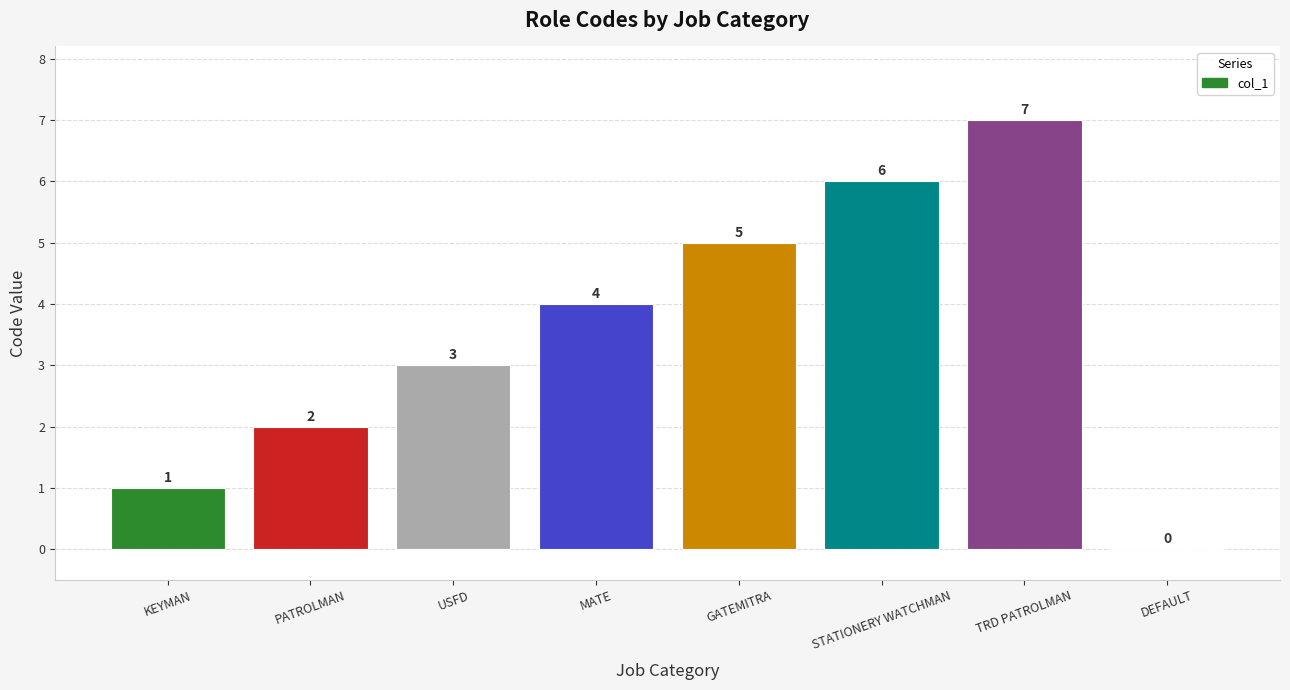

Where is the data nearest to the value 3?

USFD